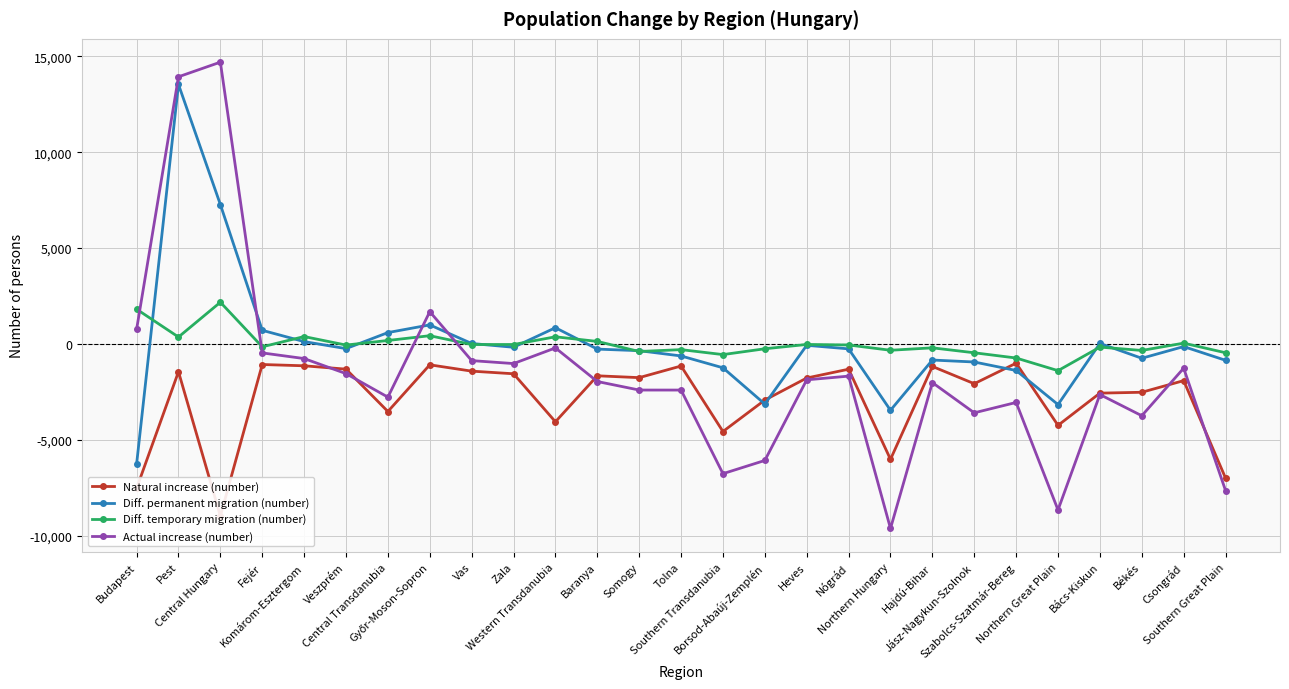

What is the maximum value shown in the chart?

14698